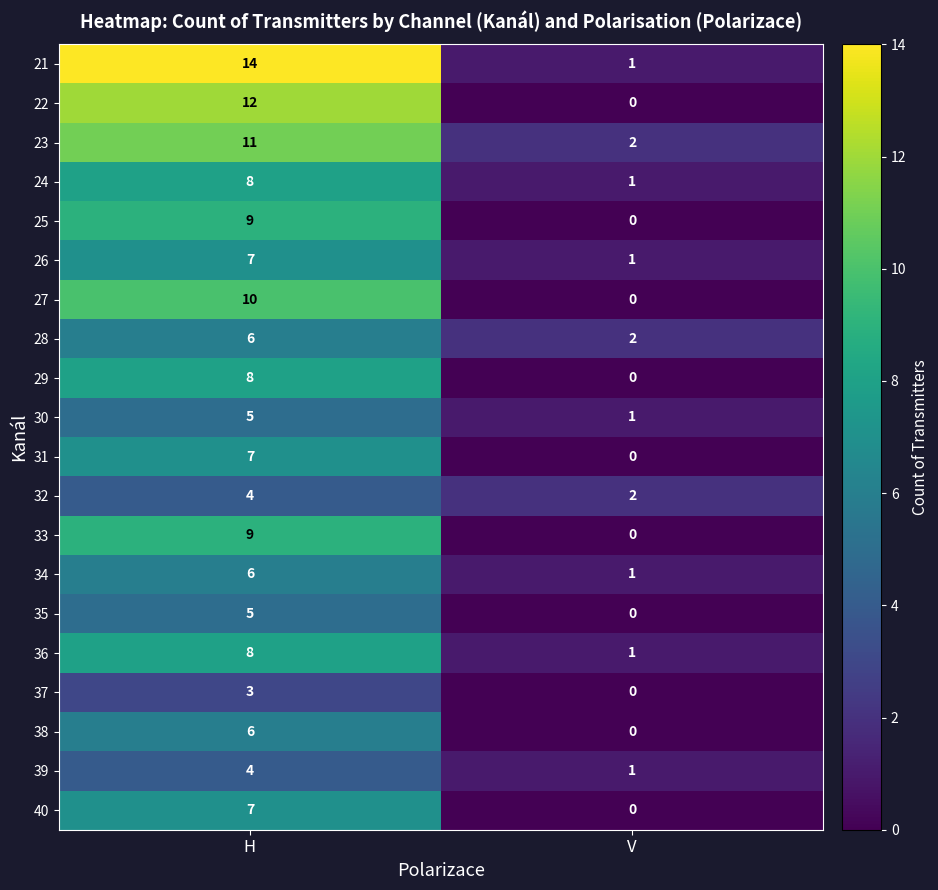

What is the total value across all series at H?

149